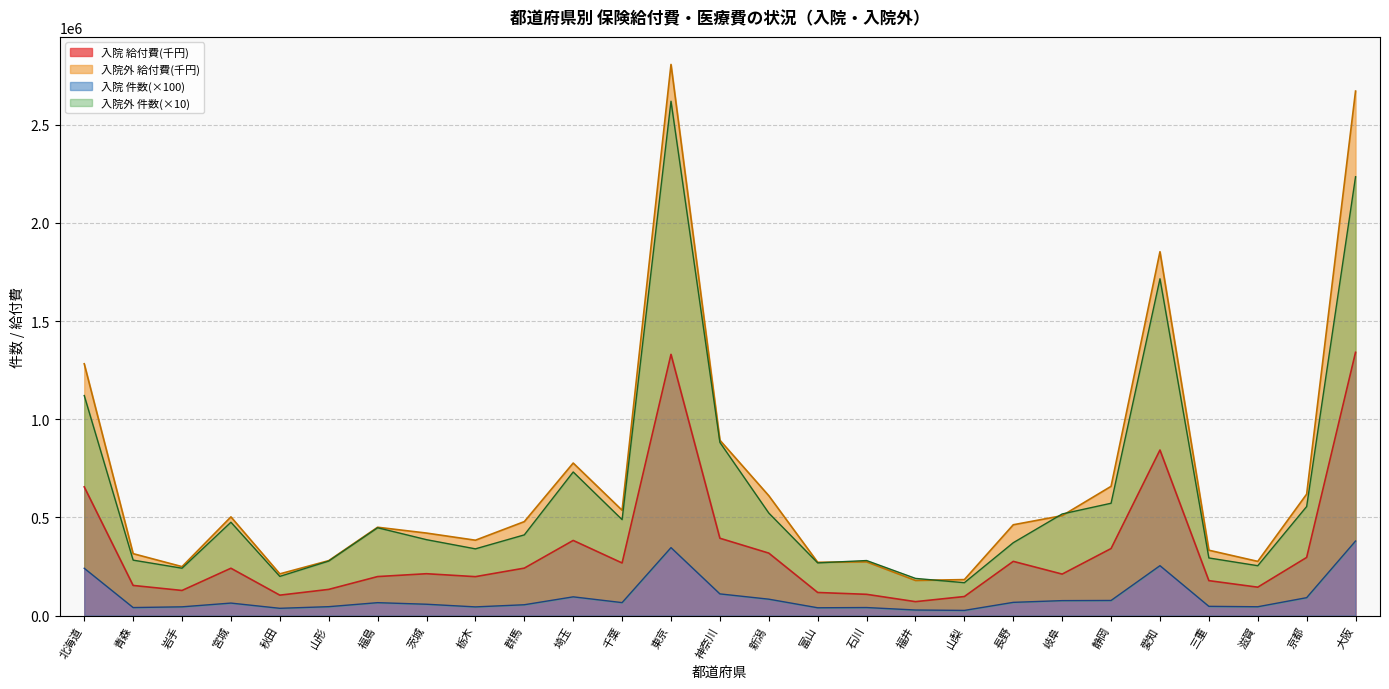

How many lines are shown in the chart?

4